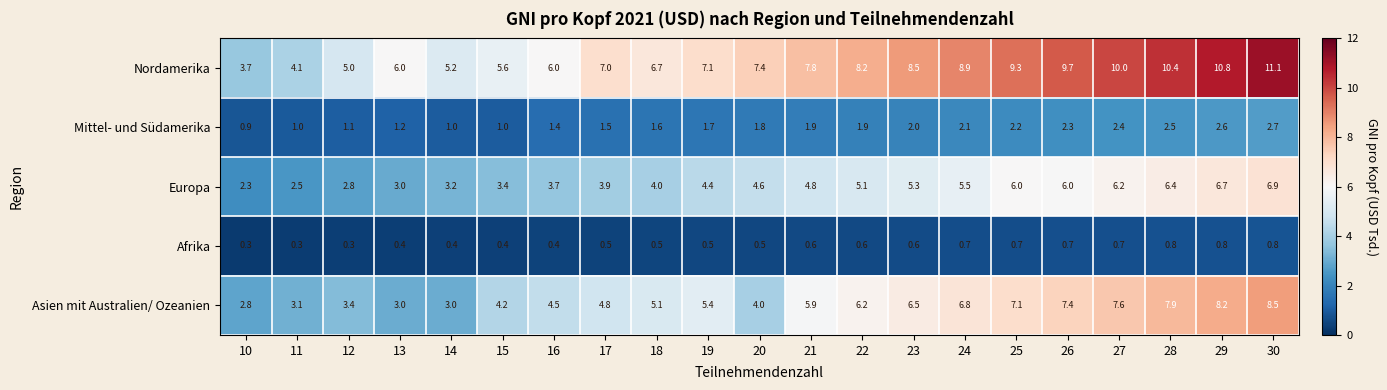

Read the Afrika value at 26.

0.7